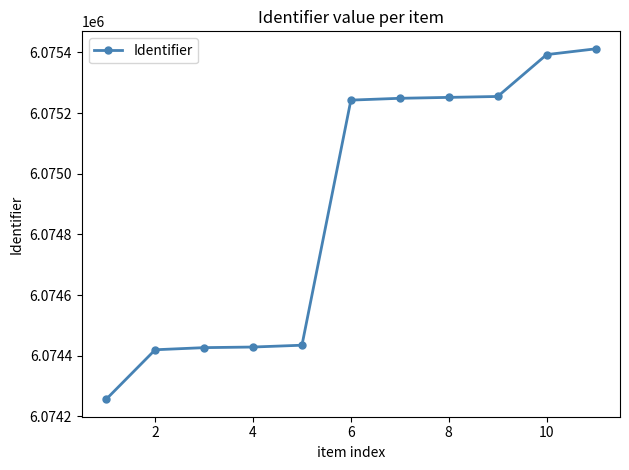

What is the difference between the second highest and minimum values?

1136